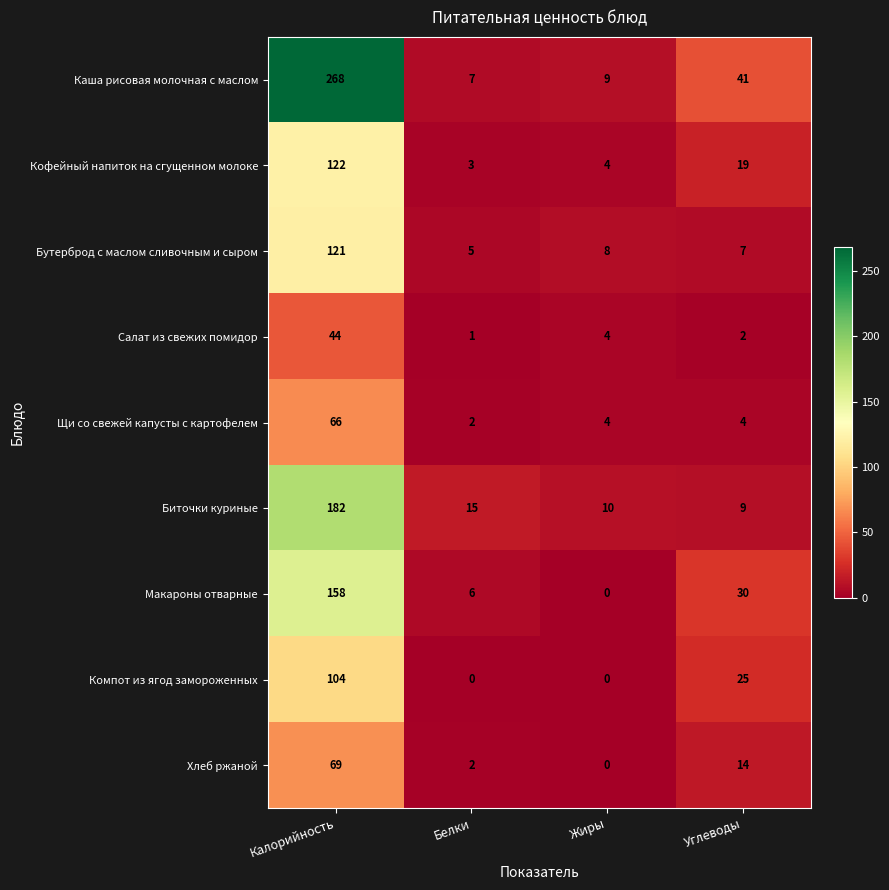

How many distinct data groups are displayed?

9